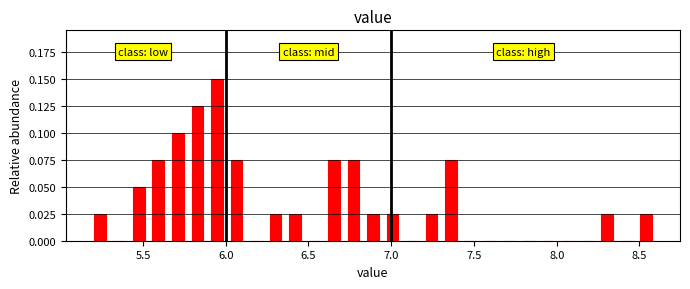

Around what value on the x-axis is the tallest bar? Give the approximate position of its centre, as read against the axis.

5.95